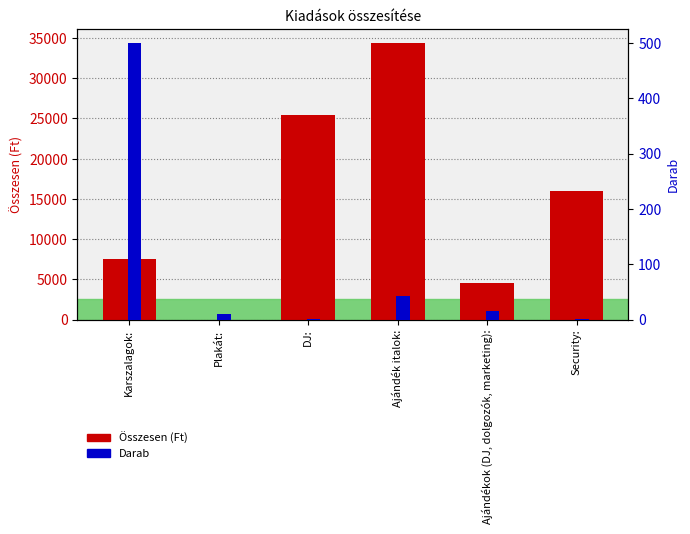

True or false: Összesen (Ft) has a value of 15395 at Ajándék italok:.

False